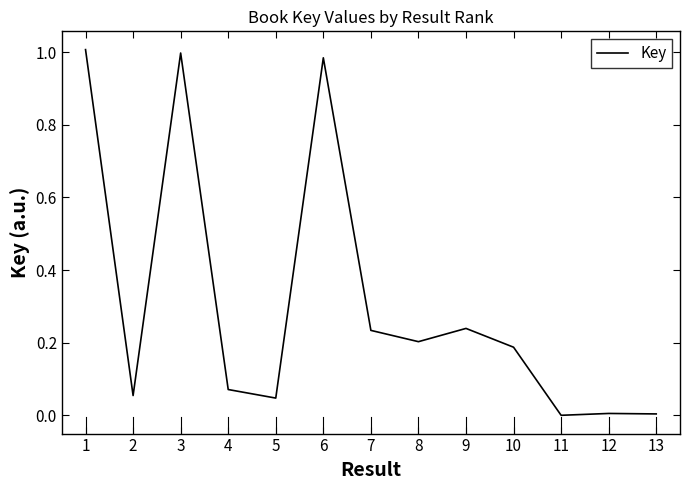

Where does the data first go above 0?

1